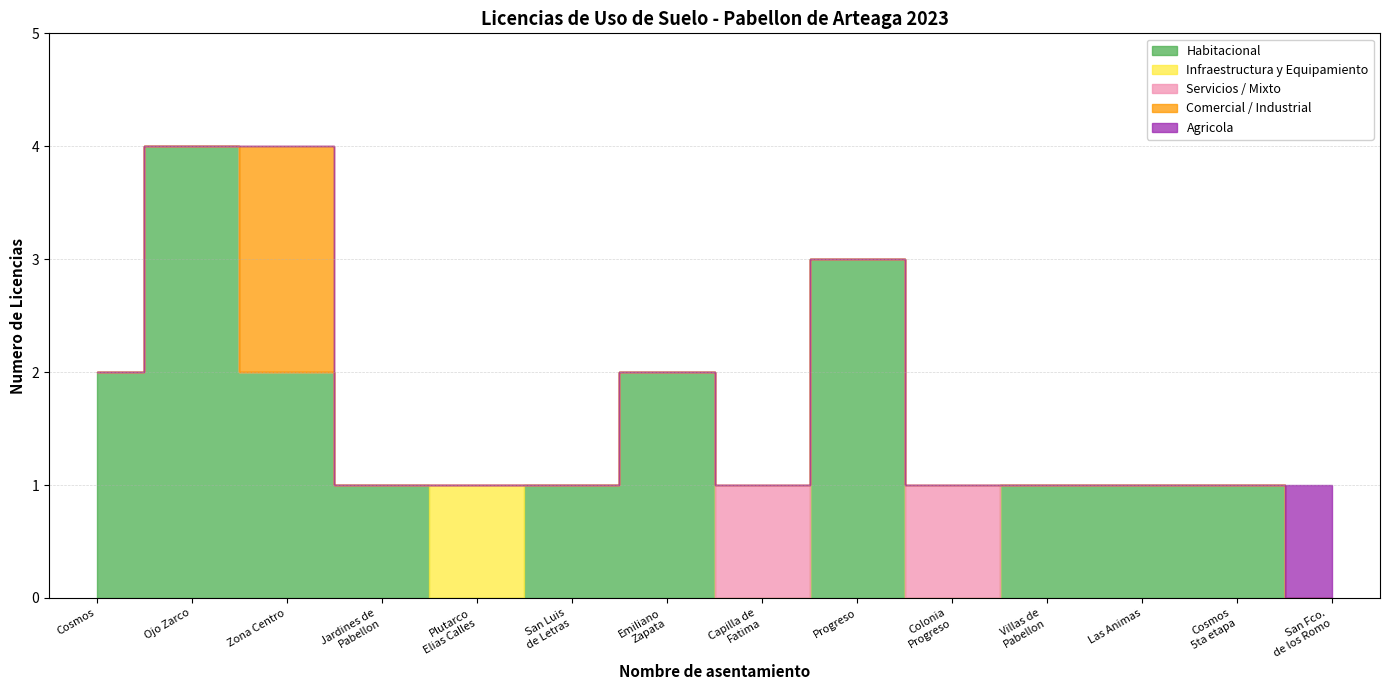

True or false: Servicios has more than 0 points higher than both neighbors.

False